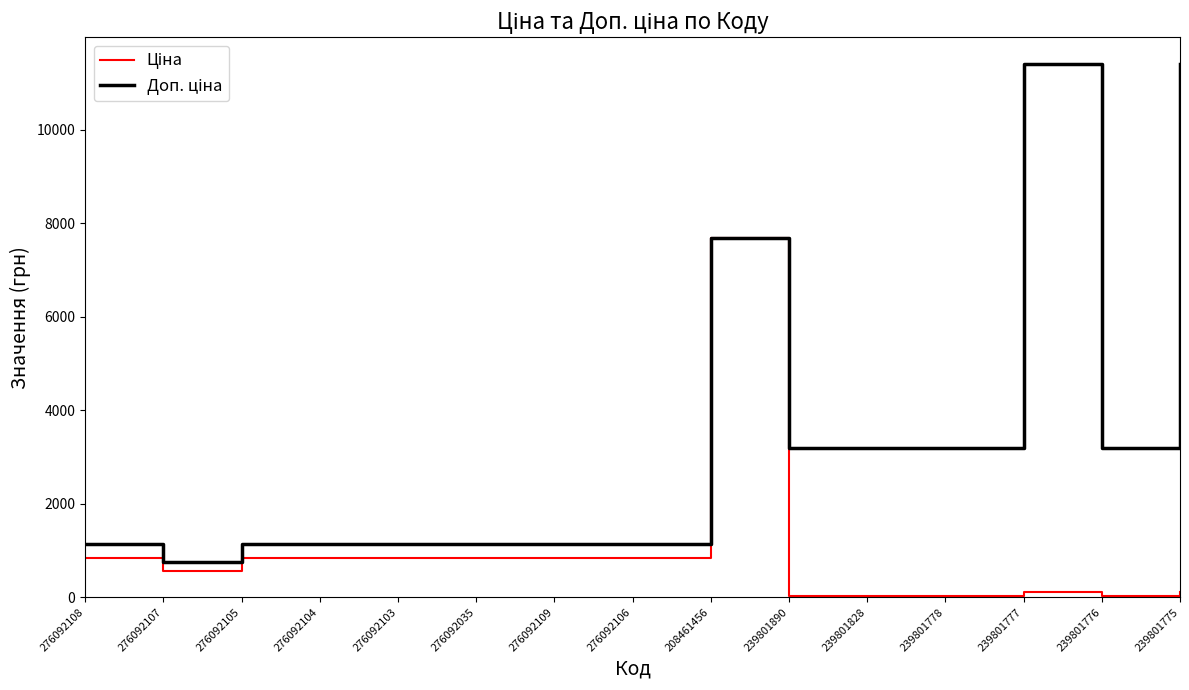

How many lines are shown in the chart?

2